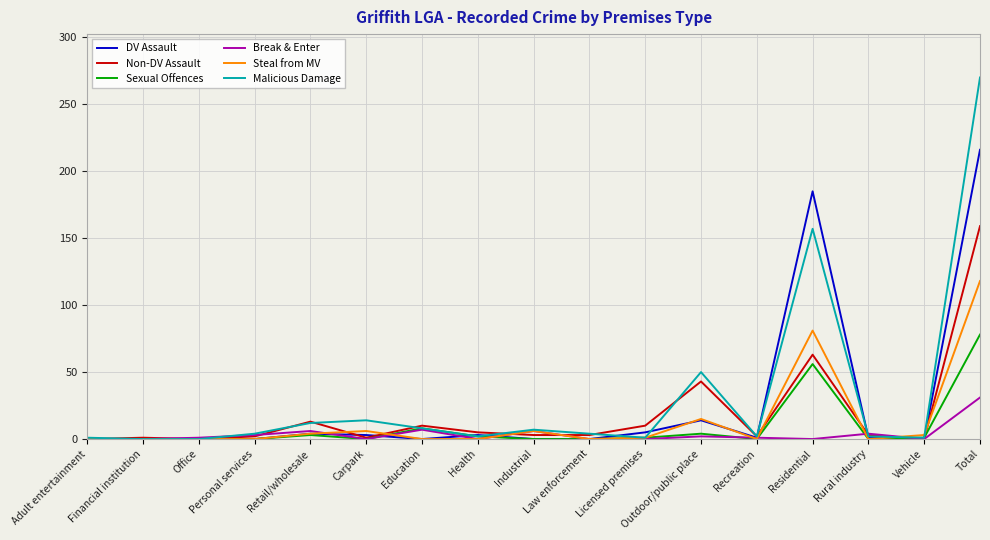

What is the difference between the highest and lowest values at Education?

10